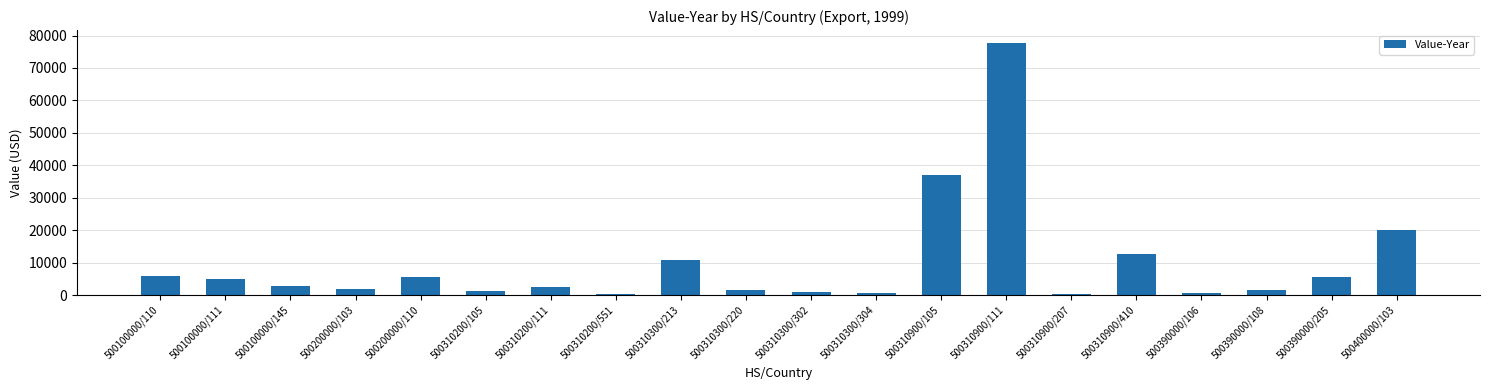

Which category has the highest value across all series?

500310900/111